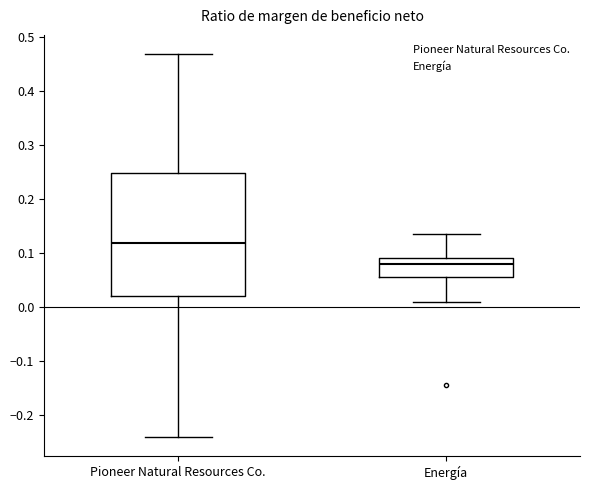

Reading left to right, read every box against the y-axis: the position of its median line, the range the box covers, and the ends of its whiskers. The values are not printed on the chart, so give them approximately, as read against the axis.

Pioneer Natural Resources Co.: median 0.12, box 0.02 to 0.25, whiskers -0.24 to 0.47
Energía: median 0.08, box 0.05 to 0.09, whiskers 0.01 to 0.13